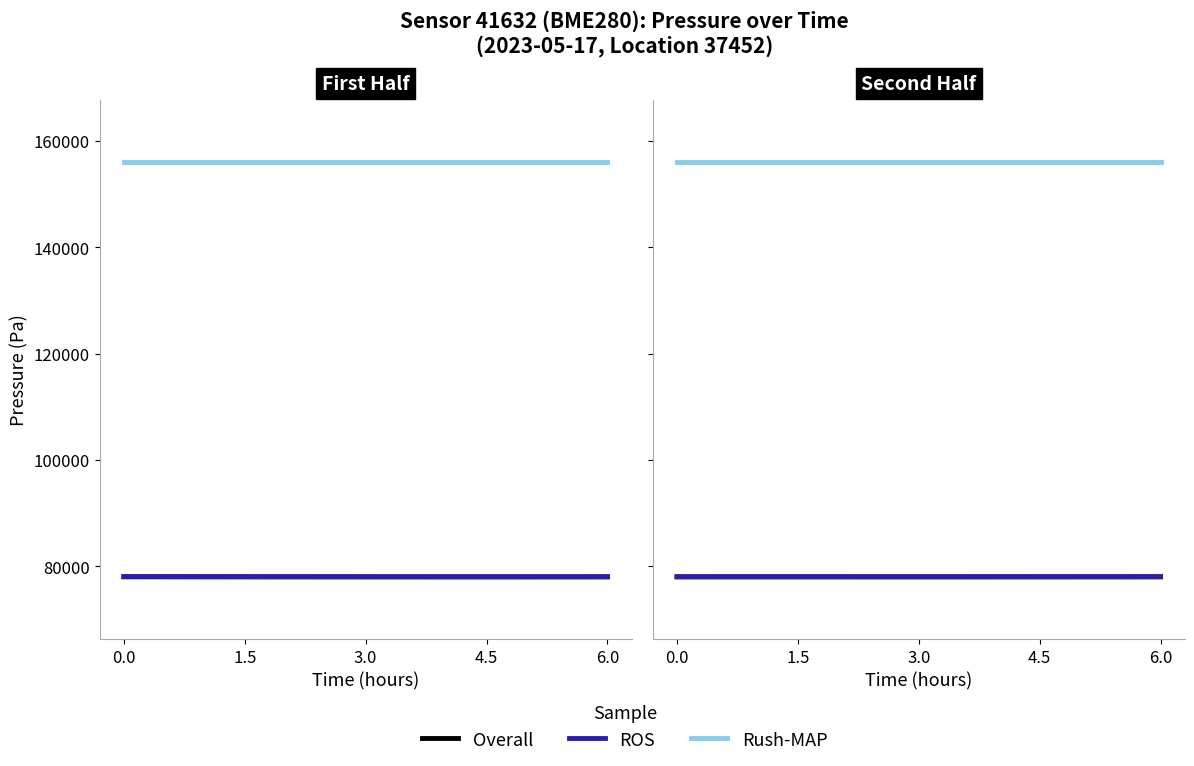

How many values in the ROS series exceed 78032?

4